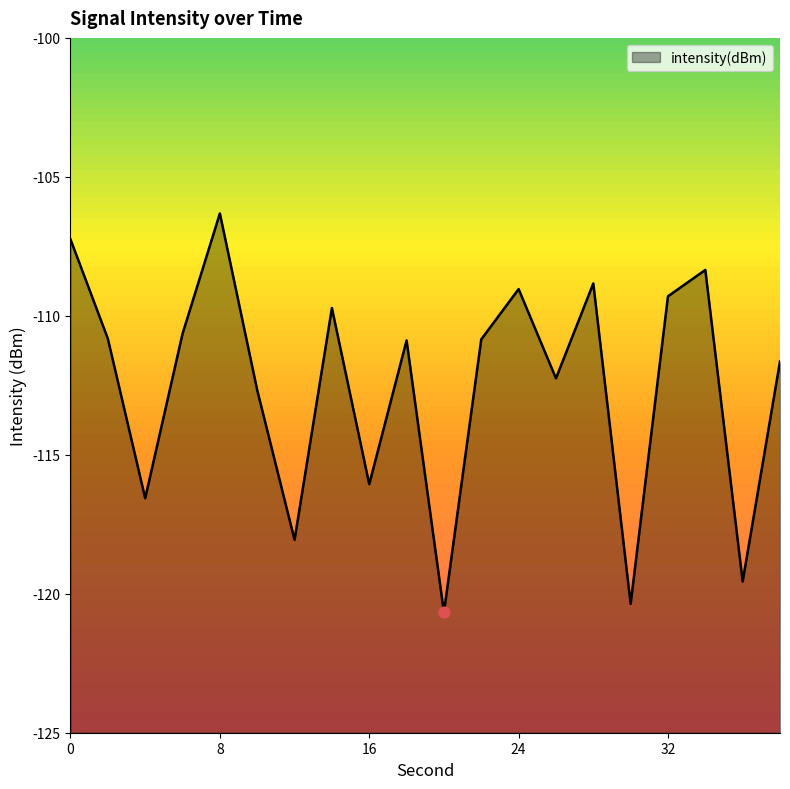

Which has a higher value, 34 or 20?

34